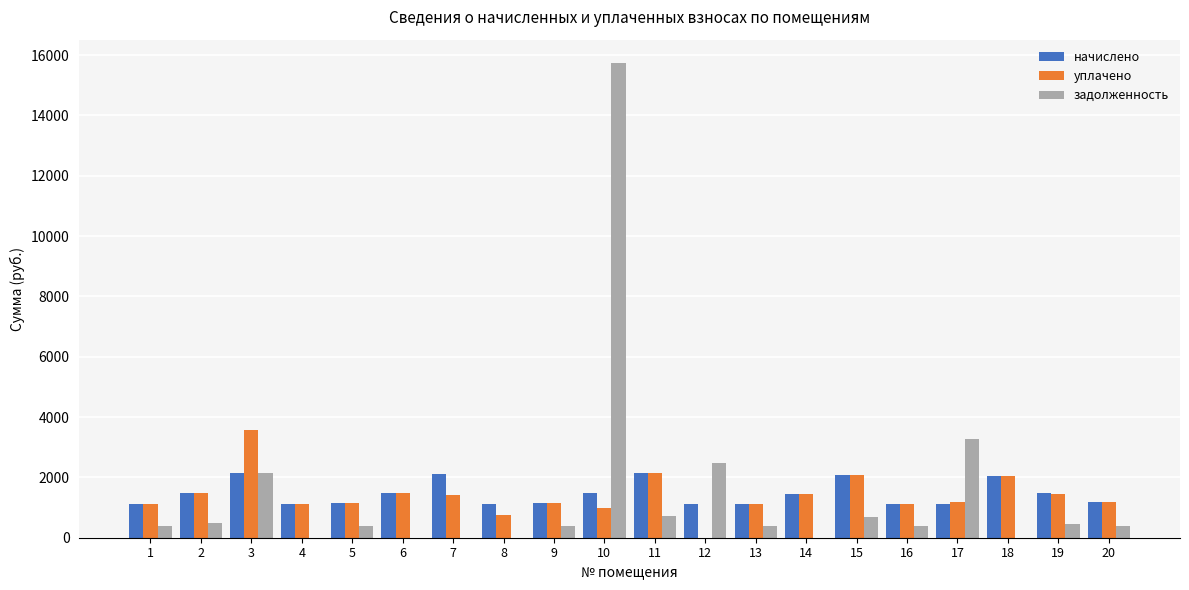

Which series has the largest range (max minus min)?

задолженность